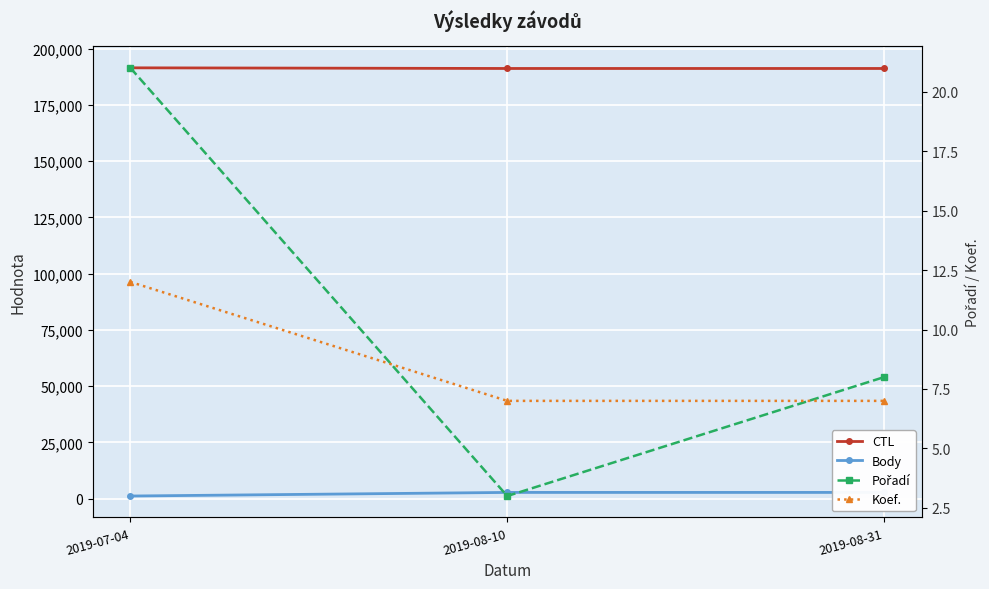

The value of CTL at 2019-07-04 is 191505. True or false?

True